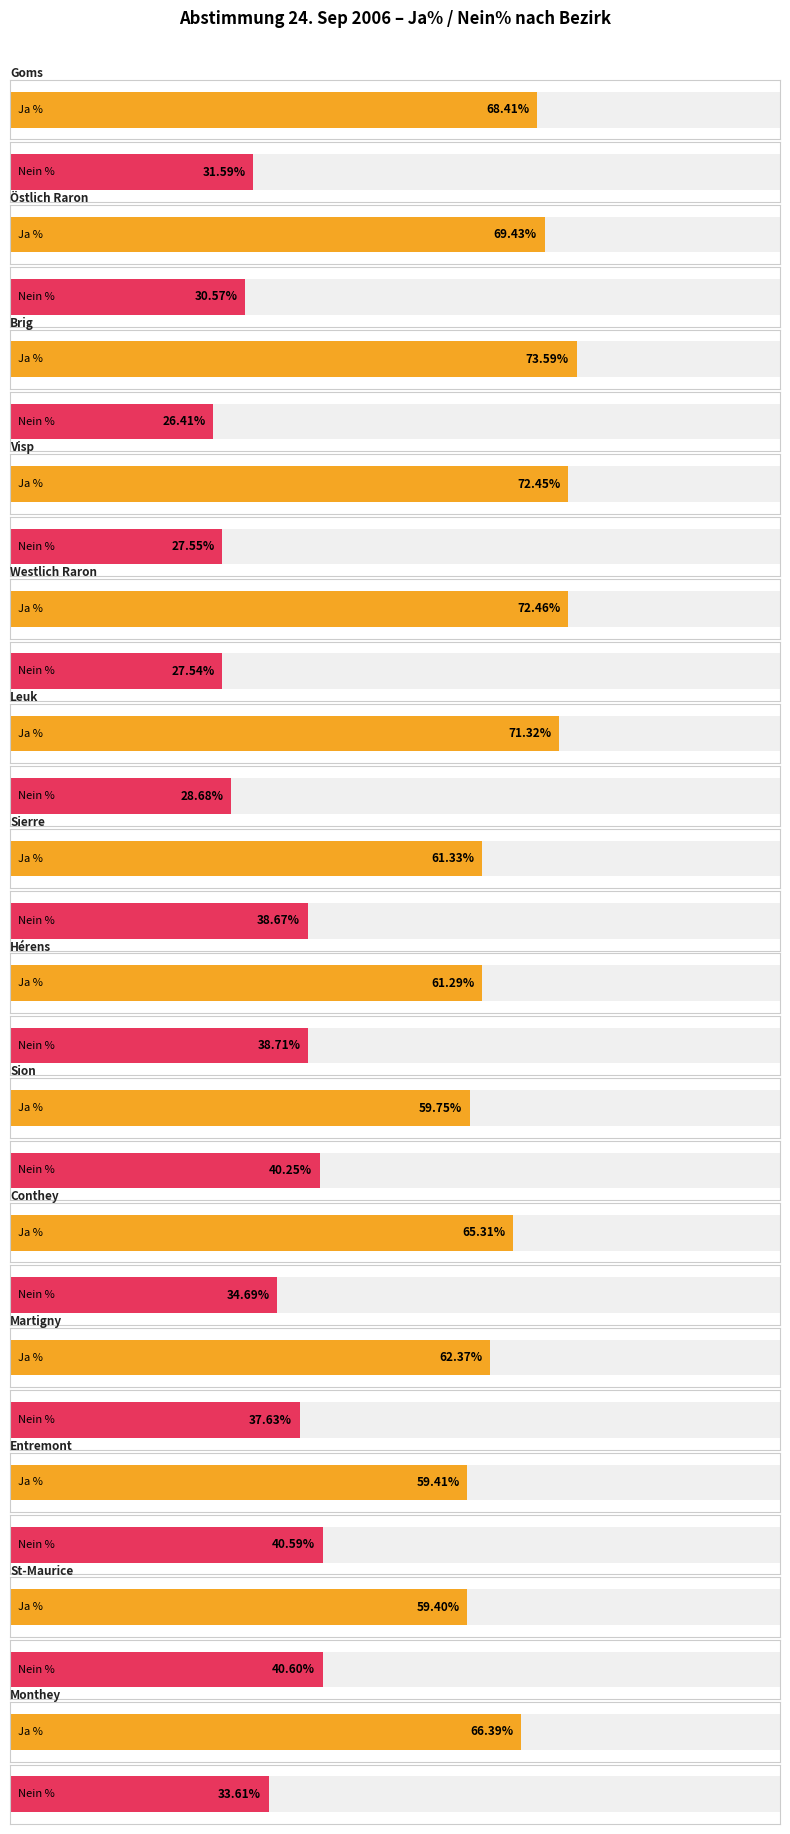

What is the label of the 11th bar from the right?

Visp